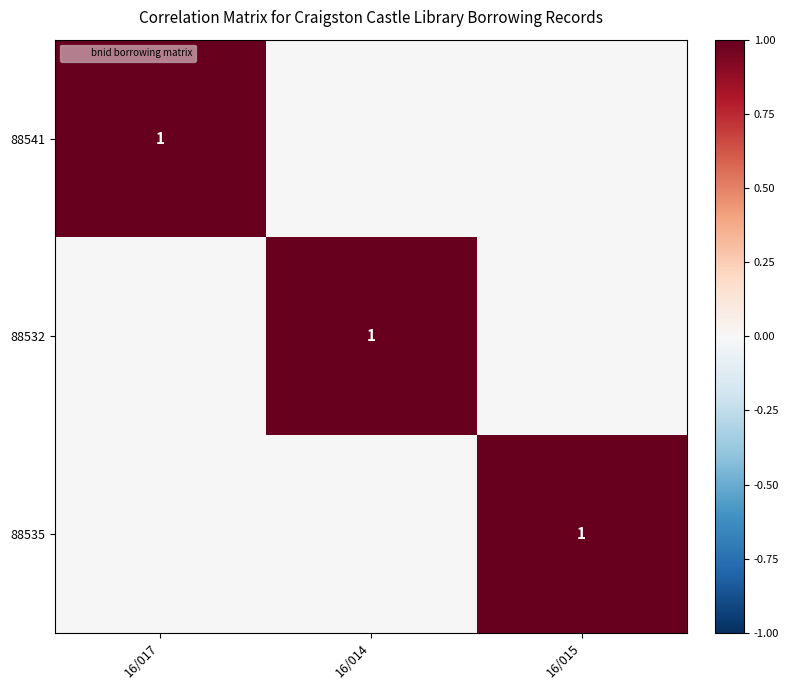

Count the number of data series in this chart.

3